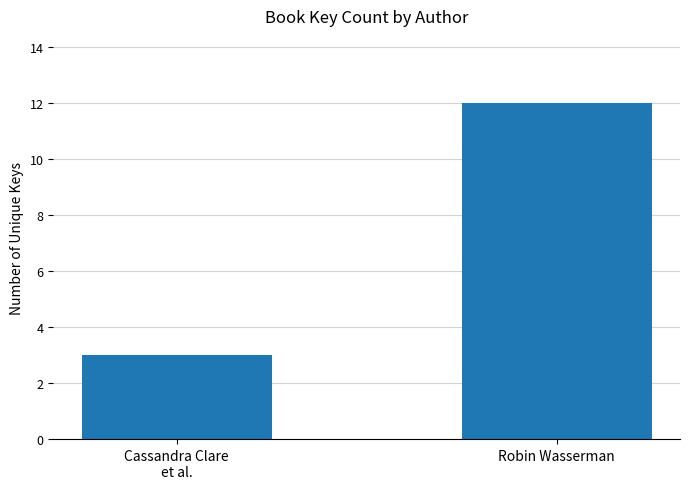

What is the label of the 2nd bar from the left?

Robin Wasserman